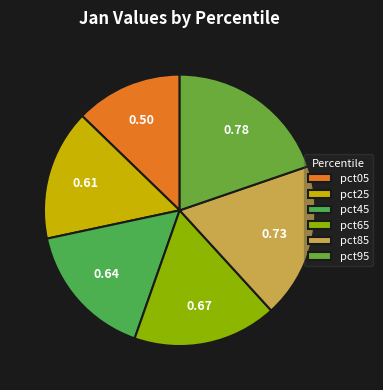

How many segments does this pie chart have?

6